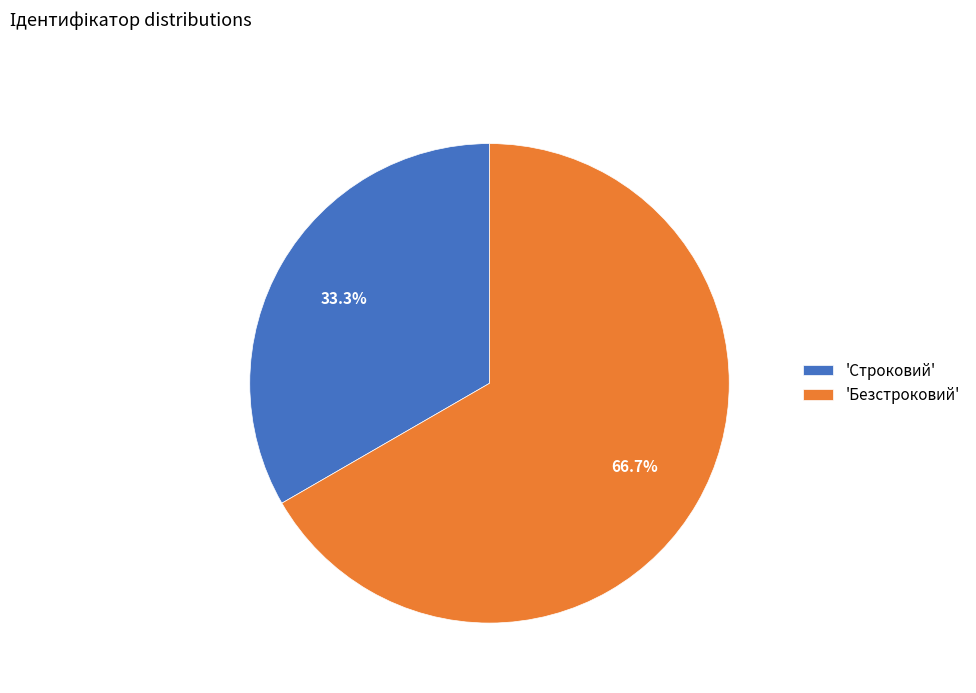

How many slices are in this pie chart?

2